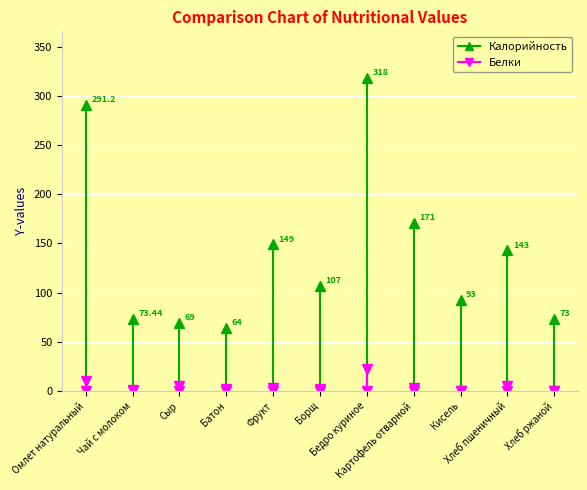

At which category is the sum across all series the highest?

Бедро куриное